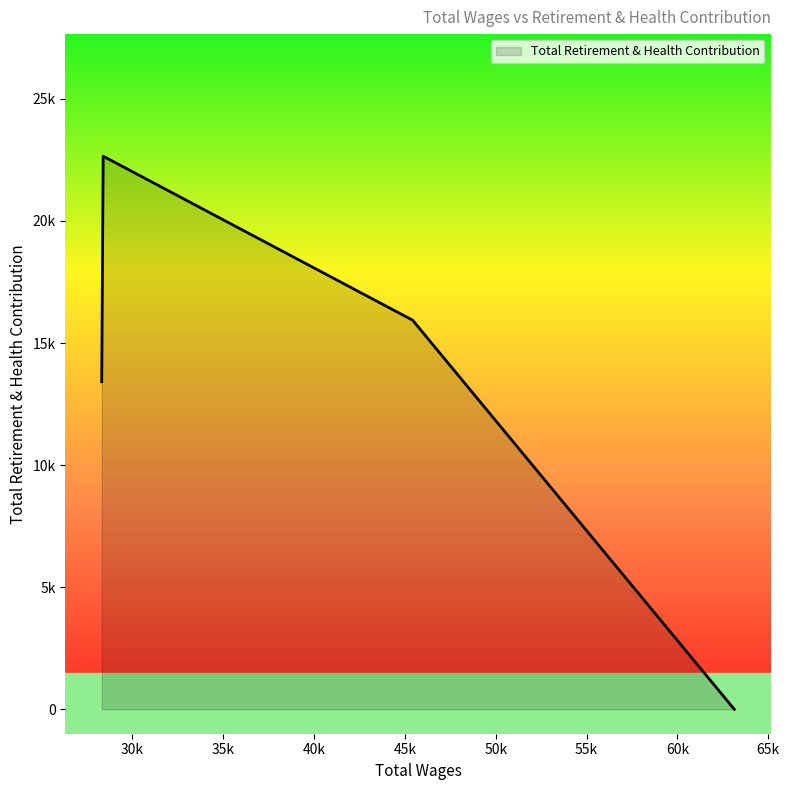

Where does the data first go above 15937?

28388.0